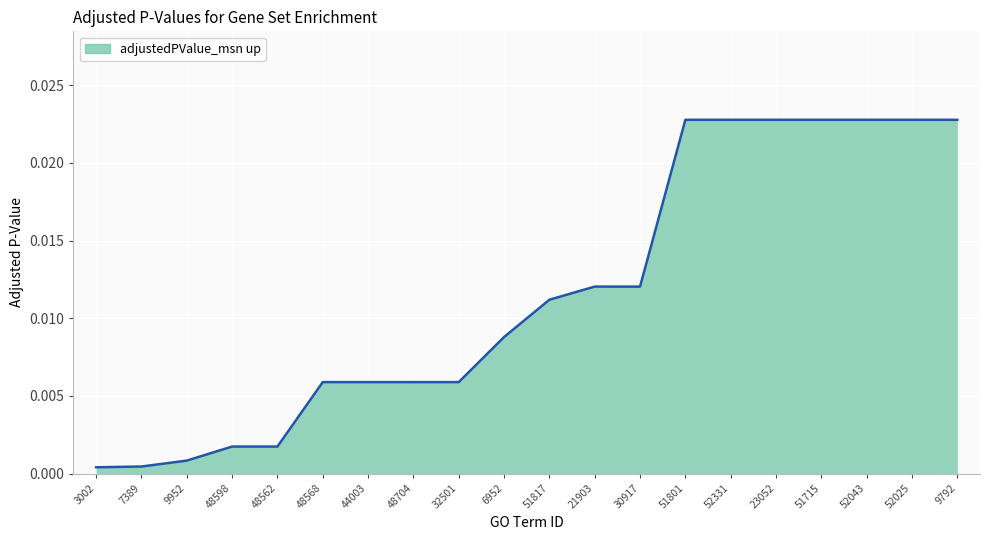

What position from the left is 9952?

3